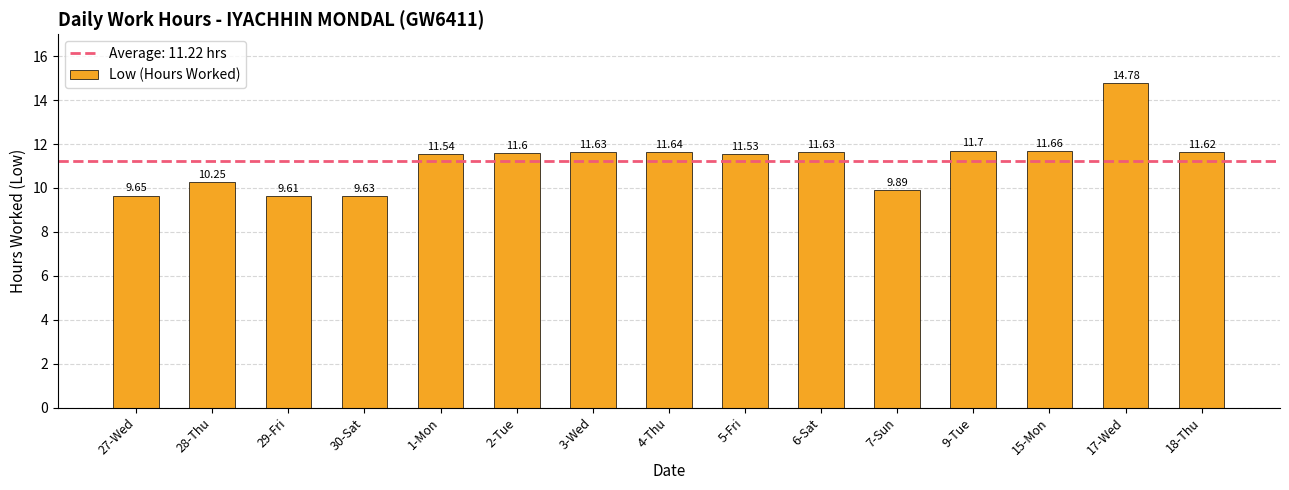

The value at 17-Wed is 14.8. True or false?

True